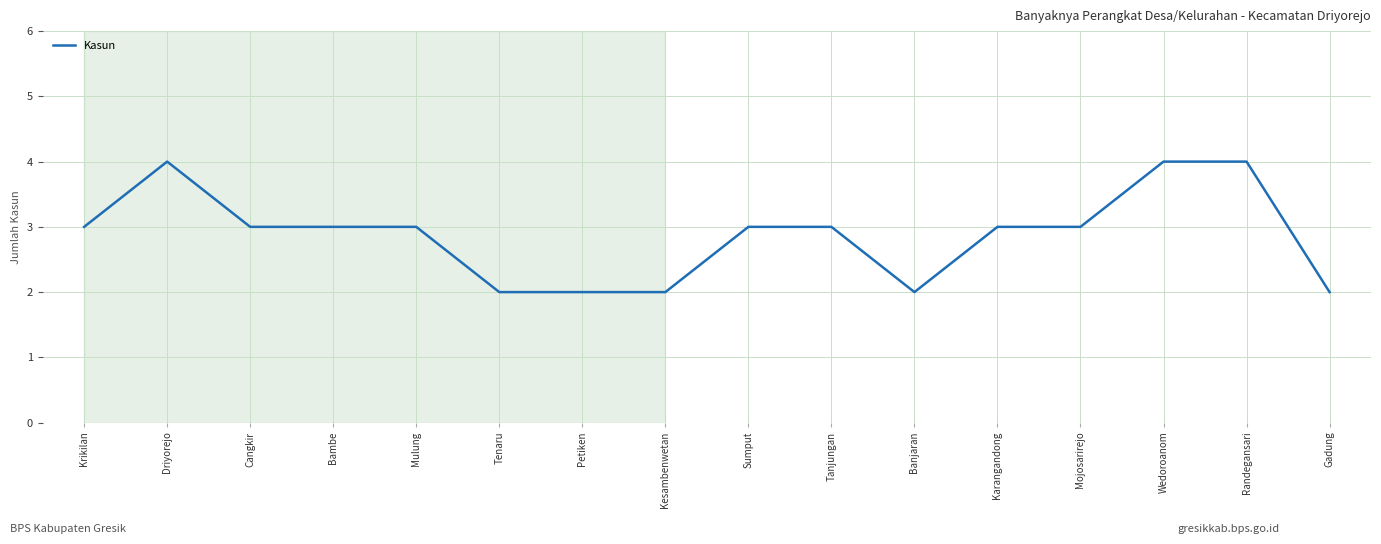

Reading left to right, what are all the values shown in this chart?

3	4	3	3	3	2	2	2	3	3	2	3	3	4	4	2